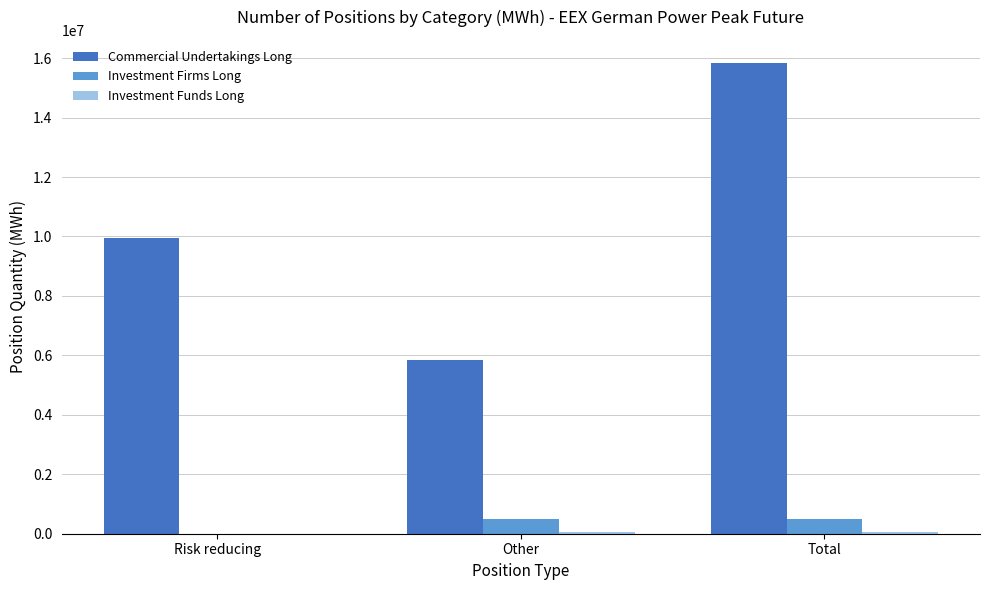

Which label corresponds to the largest value in the chart?

Total